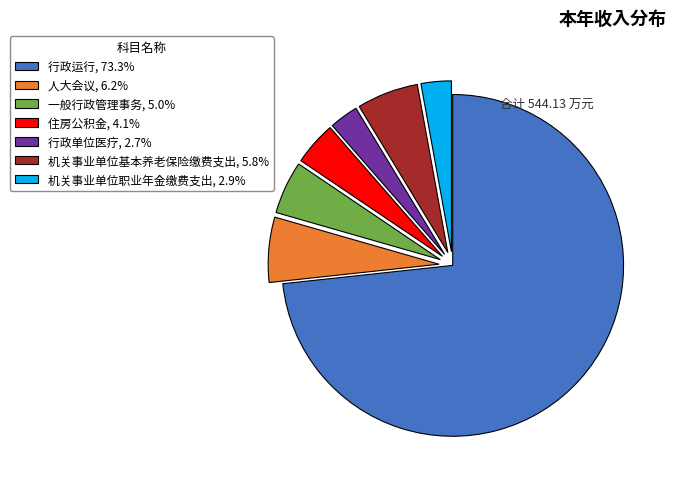

Approximately how many times larger is the value at 机关事业单位基本养老保险缴费支出, 5.8% compared to 一般行政管理事务, 5.0%?

1.2